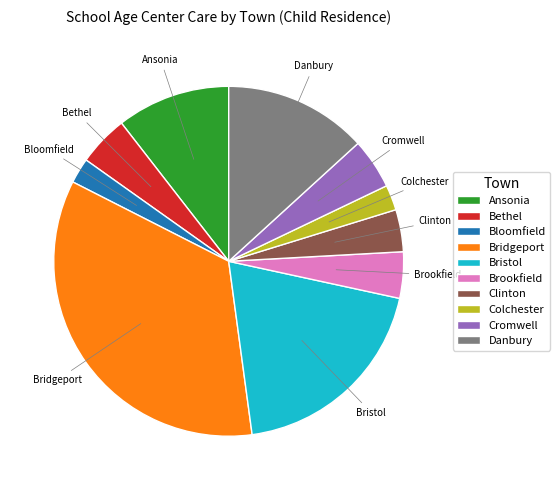

Is it true that Clinton is 15% of the pie?

False